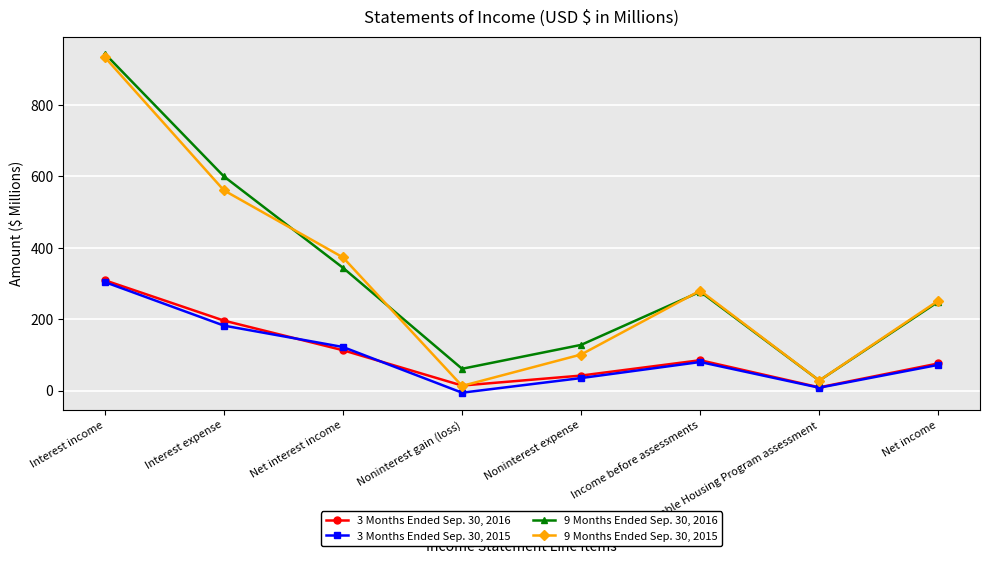

What is the sum of the 3 Months Ended Sep. 30, 2015 values at Noninterest gain (loss) and Income before assessments?

74